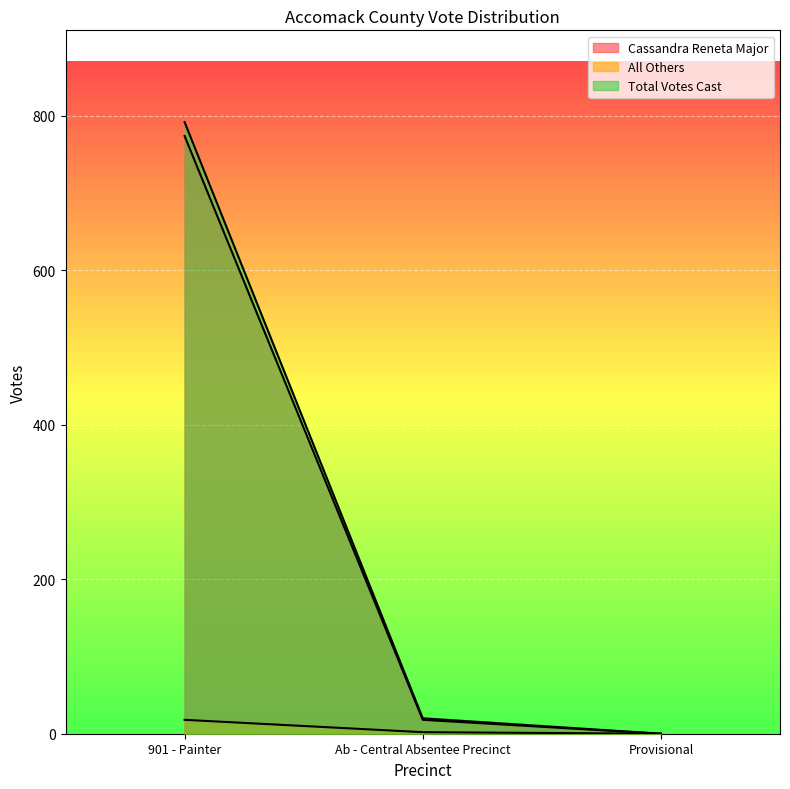

What is the sum of the Total Votes Cast values at Provisional and 901 - Painter?

792